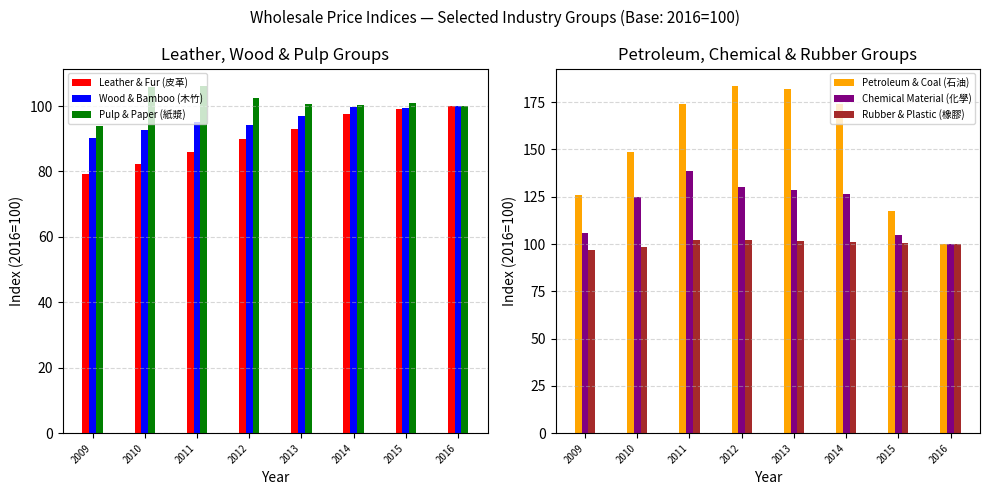

What is the maximum value for Leather & Fur (皮革)?

100.0